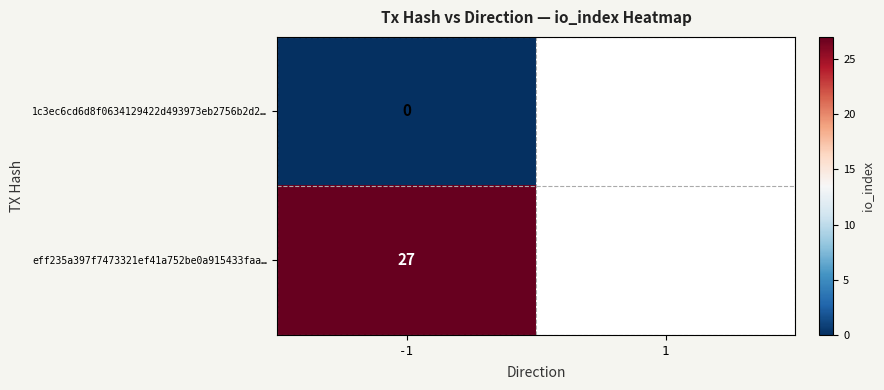

Between 1 and -1, which is larger?

-1